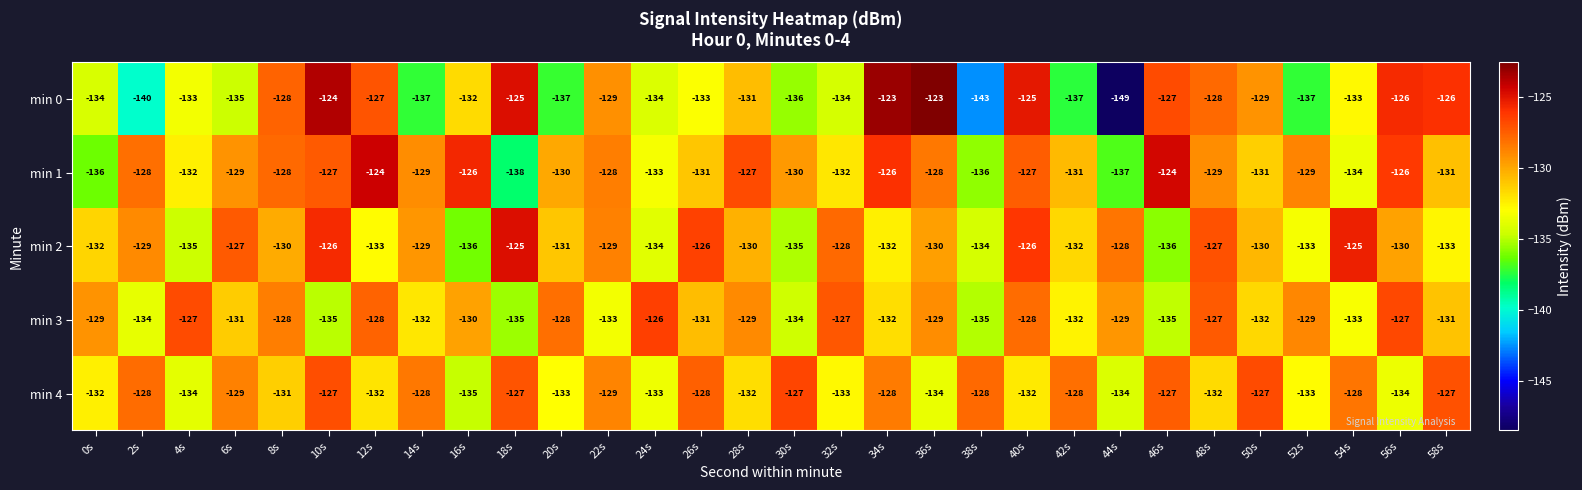

Which series has the largest total across all categories?

min 1